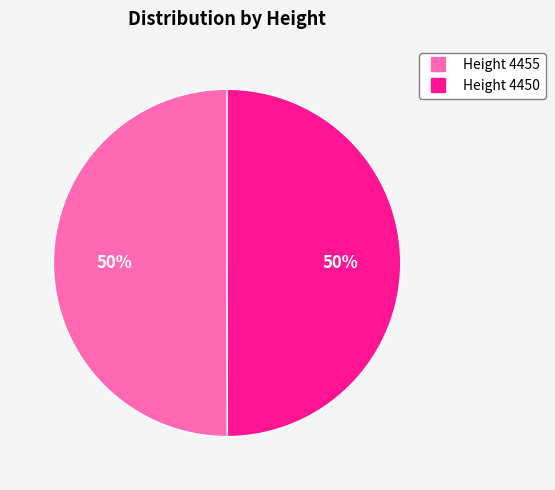

Do Height 4450 and Height 4455 together represent more than half of the pie?

Yes